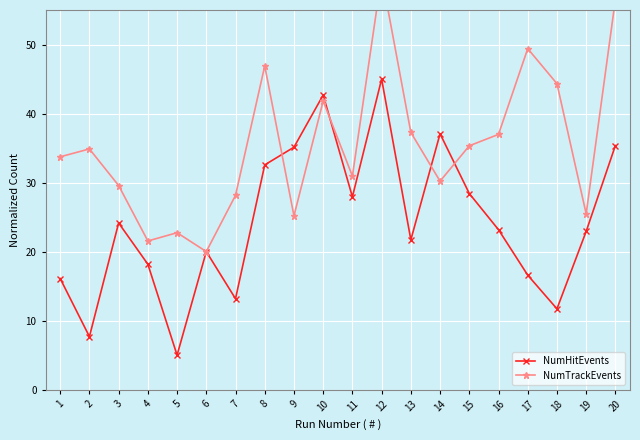

Which has a higher value, 14 or 16?

14